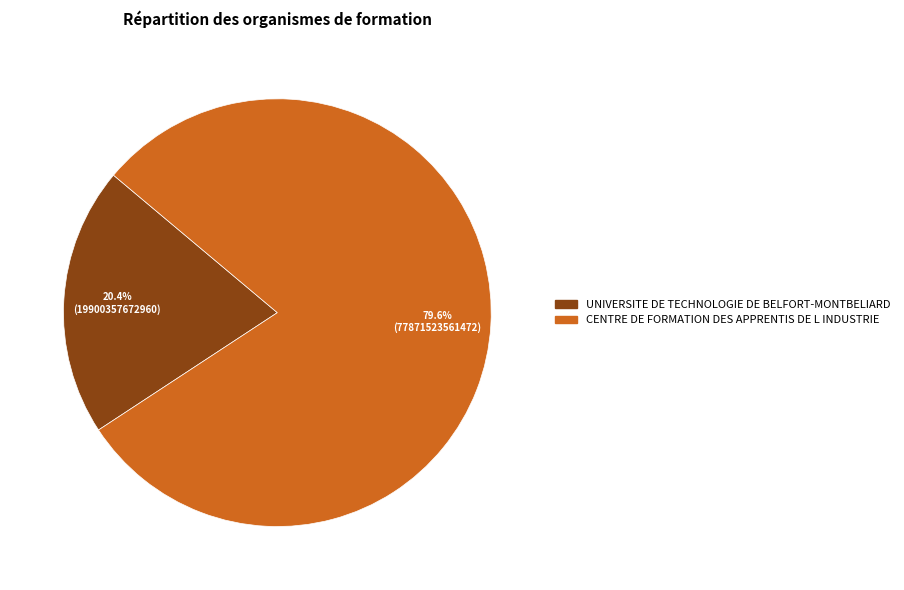

What percentage is the UNIVERSITE DE TECHNOLOGIE DE BELFORT-MONTBELIARD slice, to the nearest percent?

20%